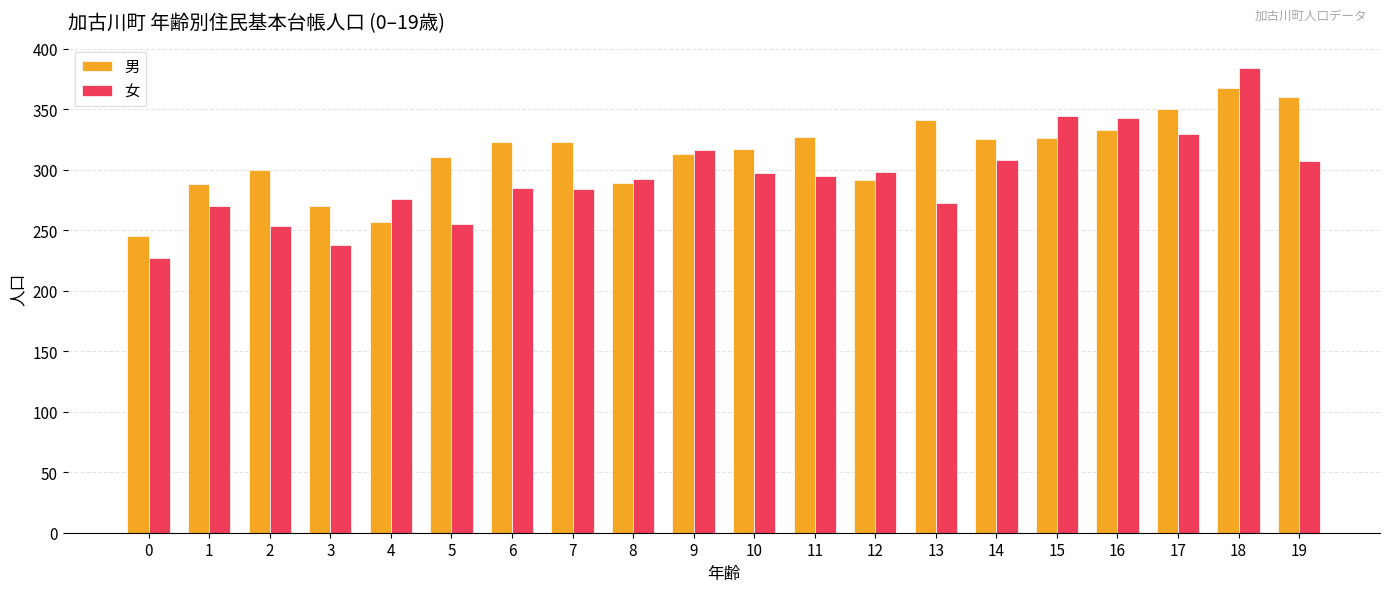

Rank the series by their average value, from highest to lowest.

男, 女